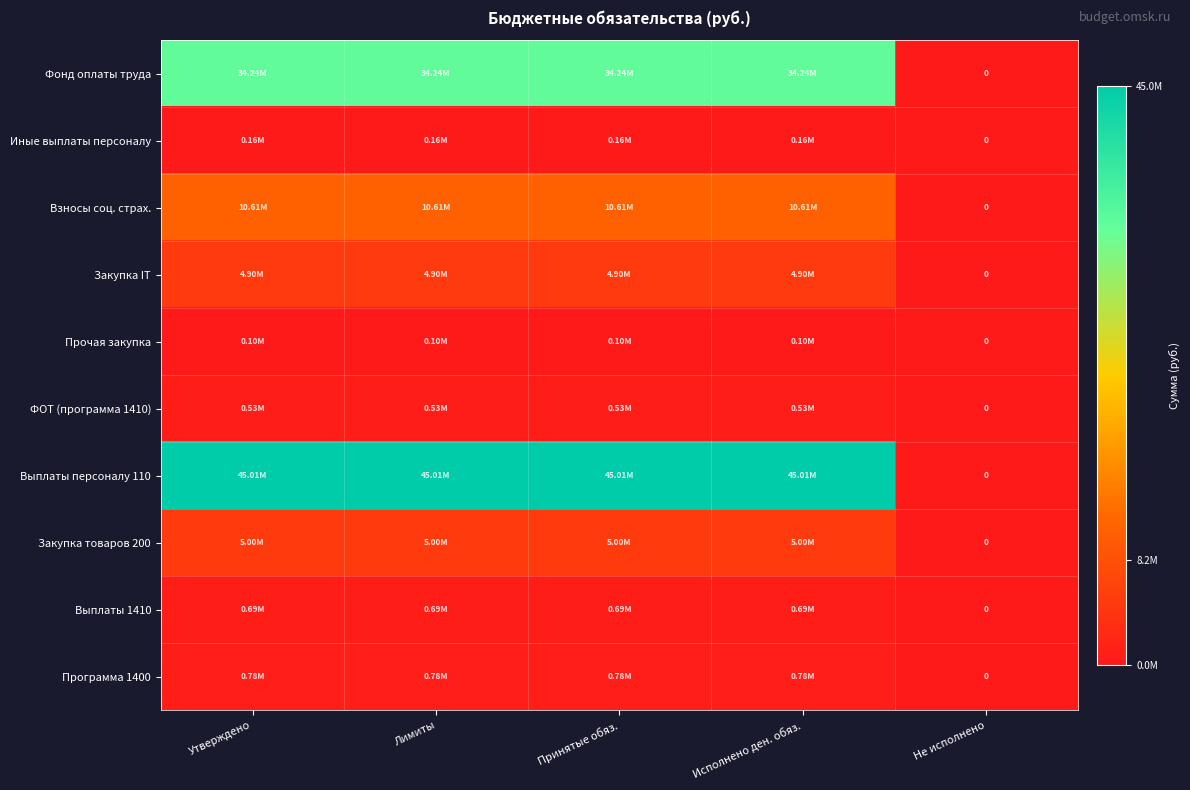

Which series changed the most between Лимиты and Принятые обяз.?

Фонд оплаты труда